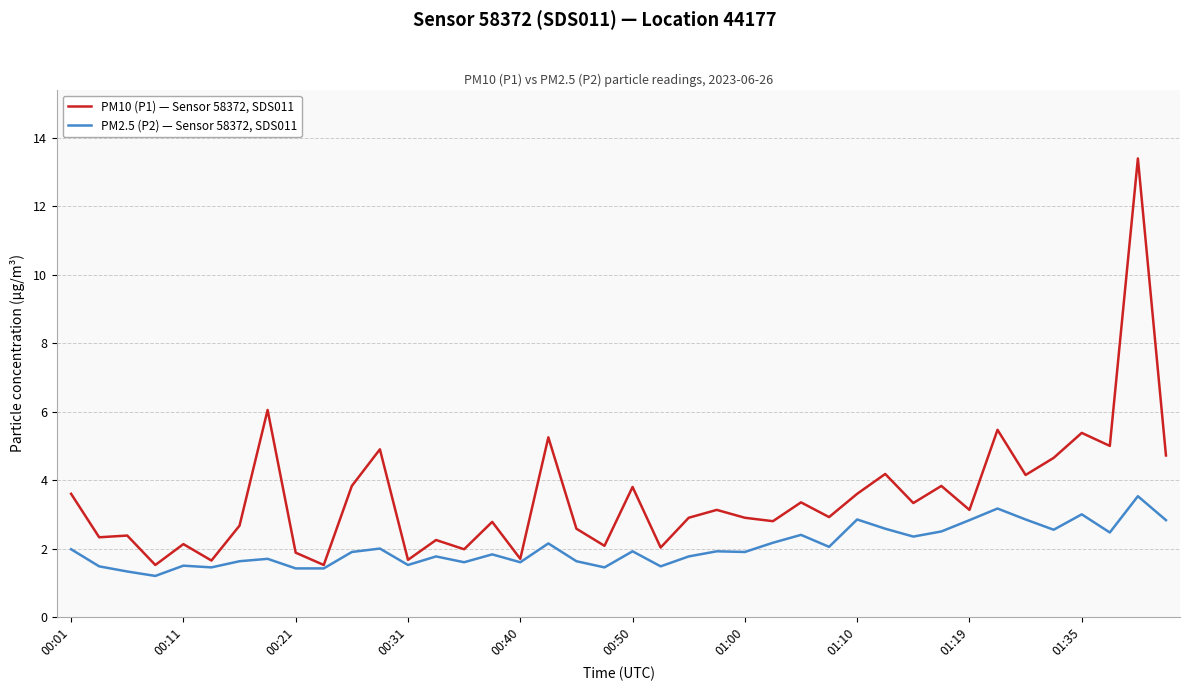

Which series has the largest total across all categories?

PM10 (P1) — Sensor 58372, SDS011